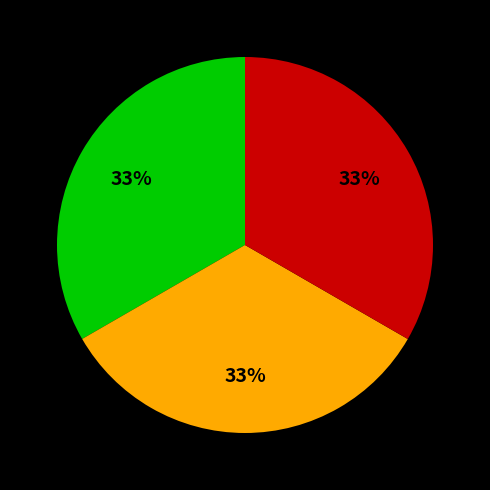

How many segments does this pie chart have?

3